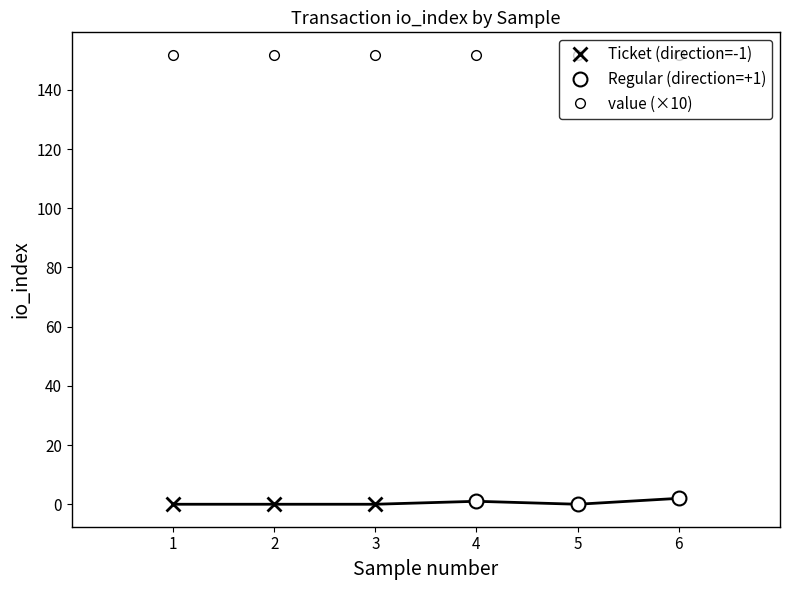

At which category does the data reach its first local valley?

5